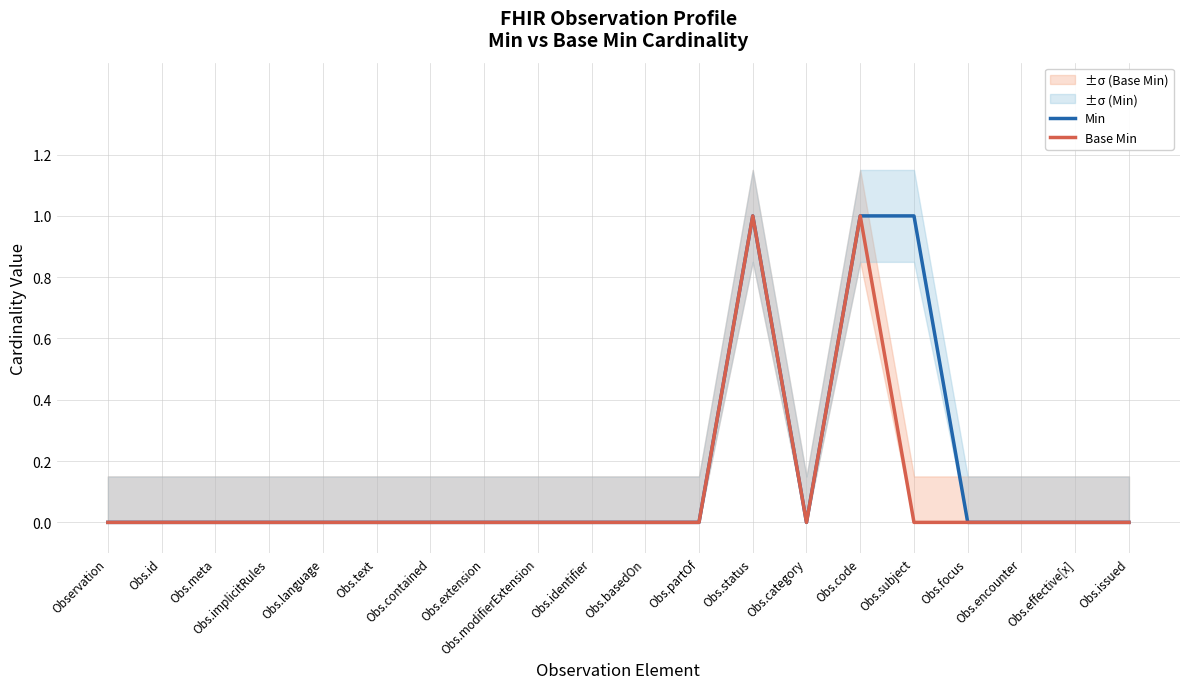

What is the maximum value shown in the chart?

1